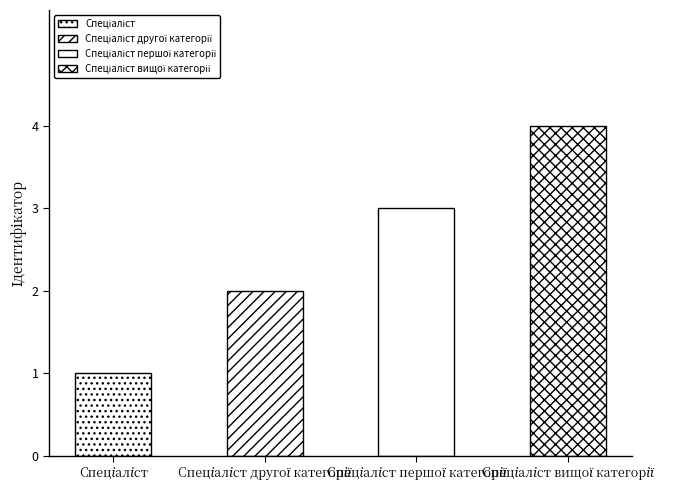

What is the label of the 2nd bar from the right?

Спеціаліст першої категорії